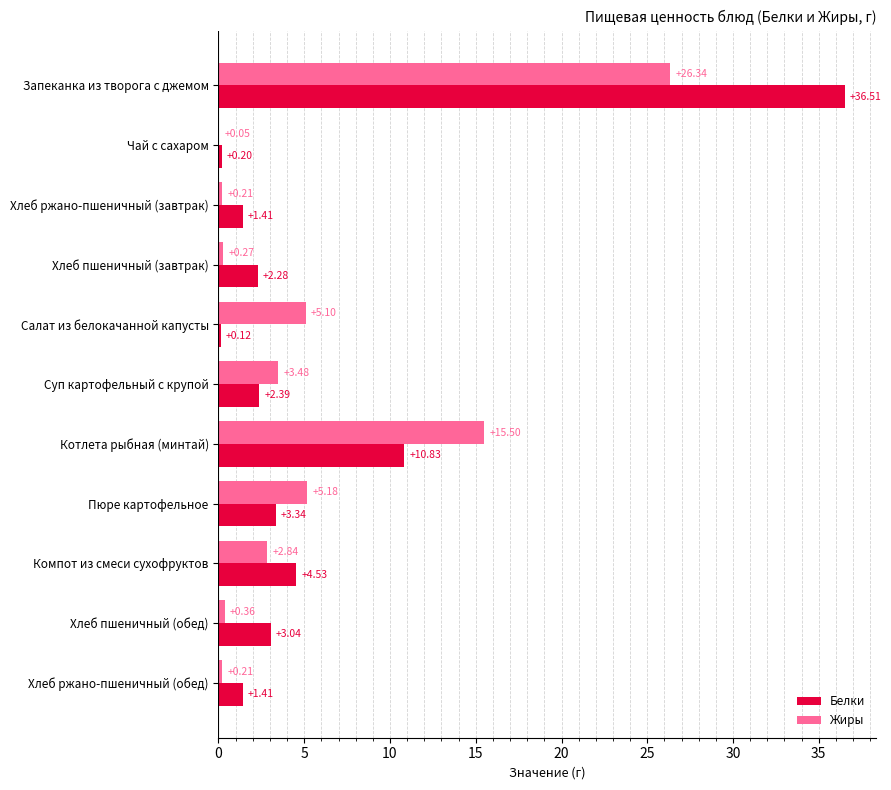

Where is Жиры nearest to the value 13?

Котлета рыбная (минтай)